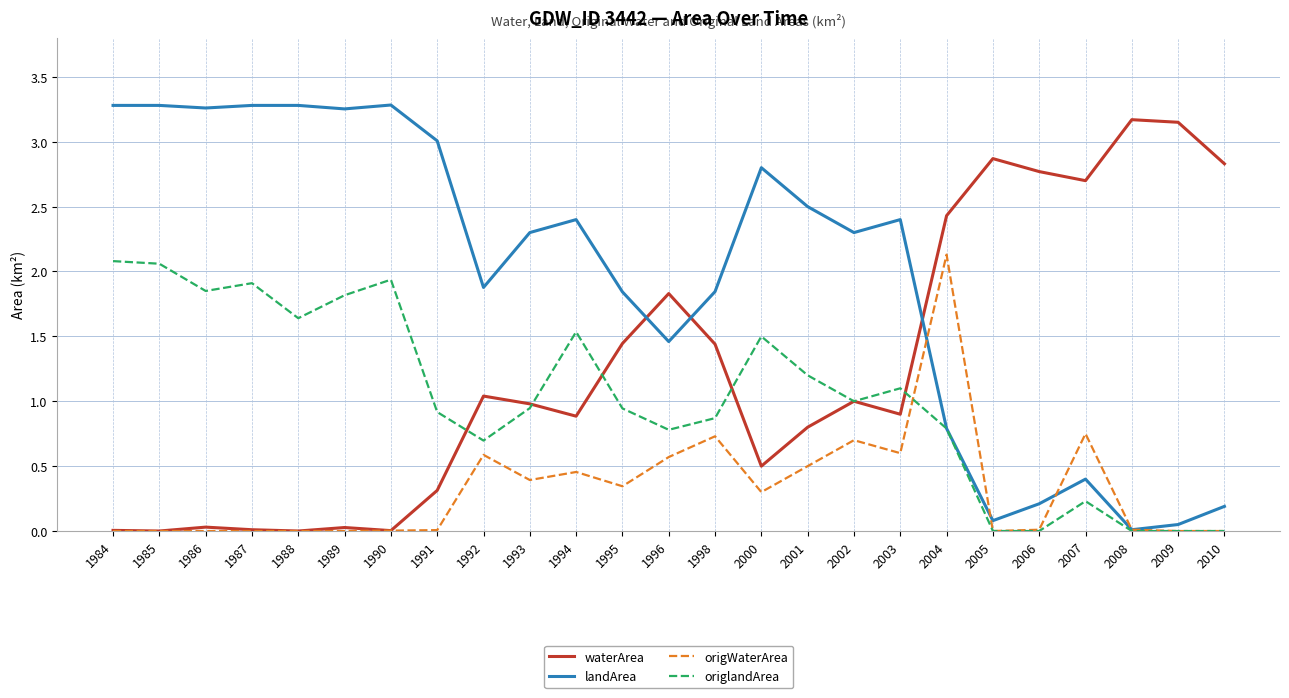

At which label does origWaterArea reach its peak?

2004